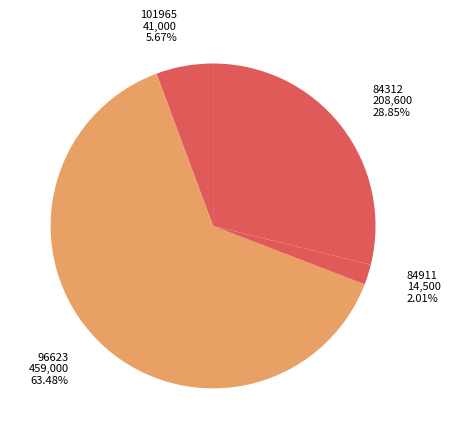

True or false: 101965 accounts for 12% of the total.

False